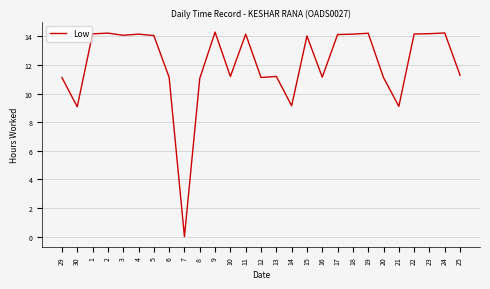

Which has a higher value, 12 or 22?

22